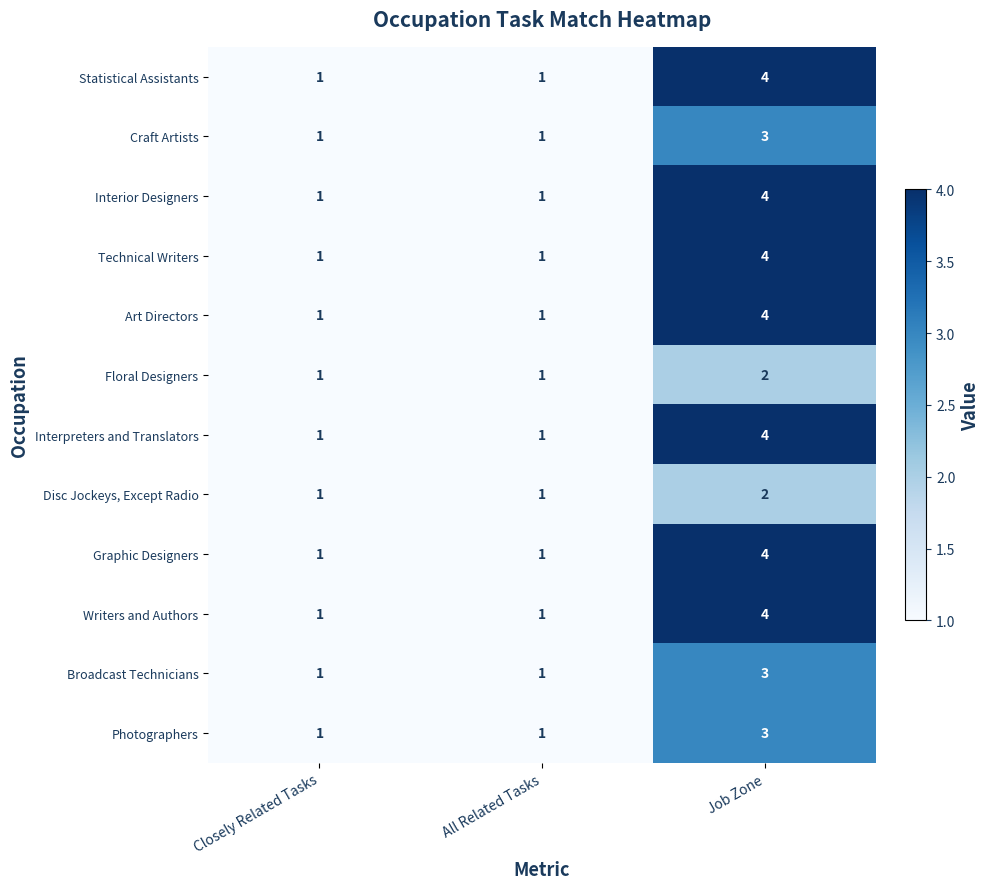

How many Interior Designers values are between 1 and 4?

3